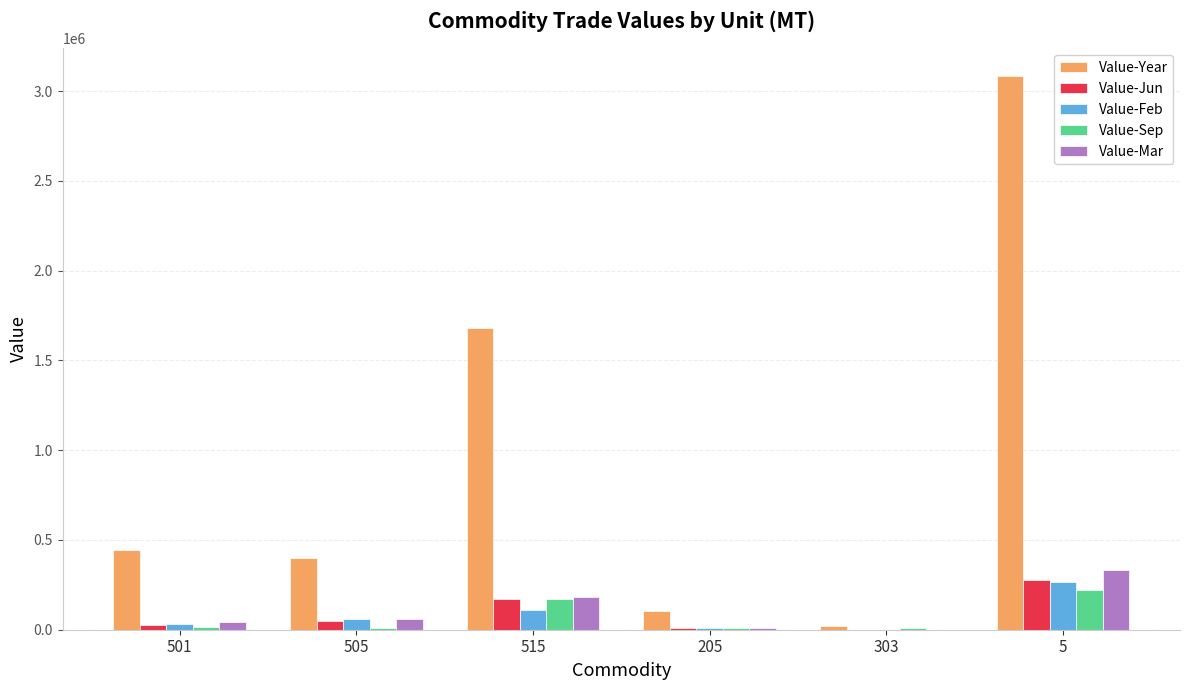

Is the value of Value-Year at 5 greater than the value of Value-Feb at 205?

Yes